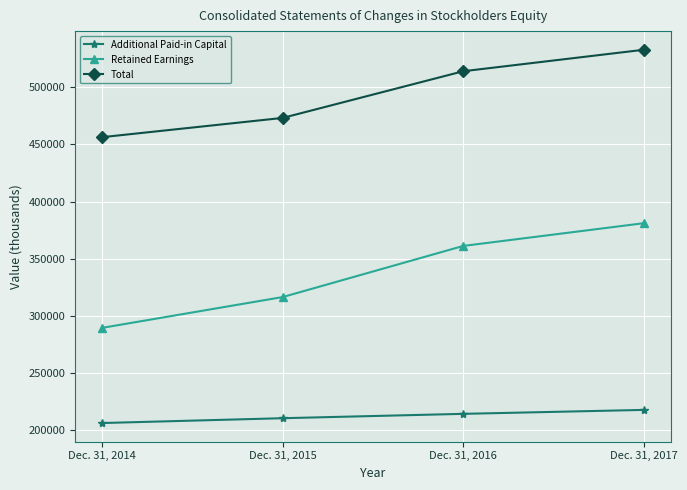

At Dec. 31, 2014, list the series in order from smallest to largest.

Additional Paid-in Capital, Retained Earnings, Total